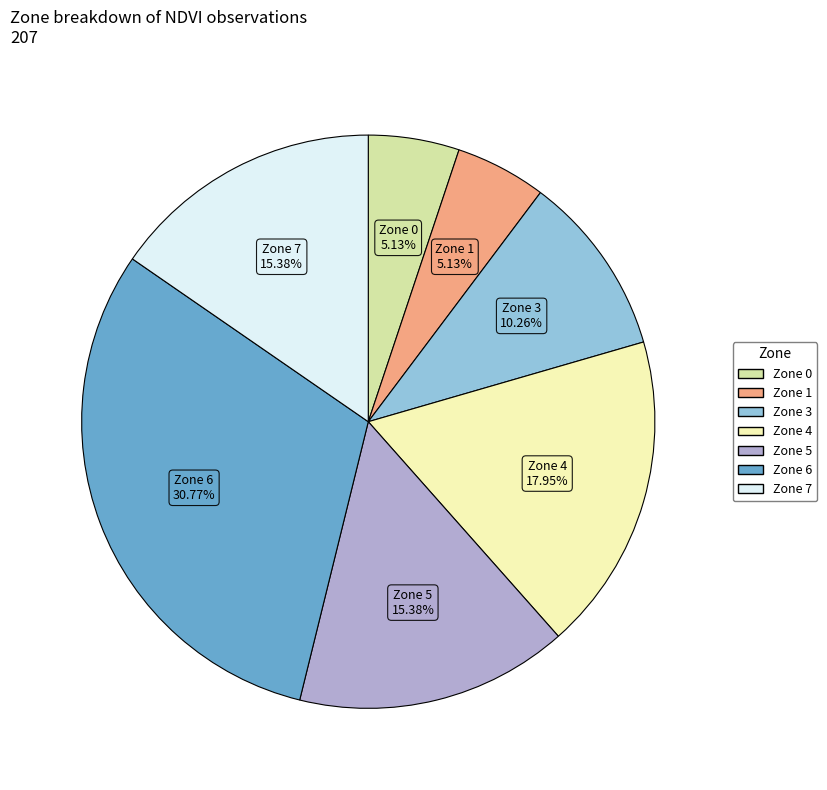

Is there any slice that represents more than half of the pie?

No